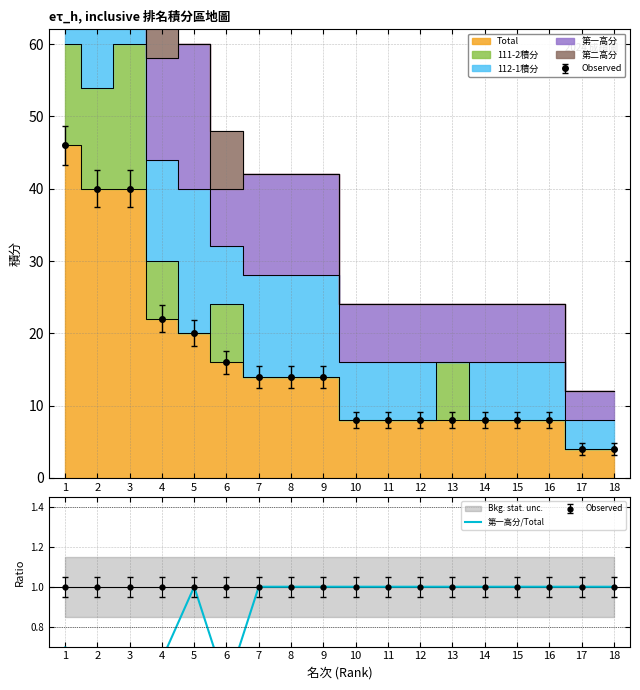

Reading left to right, extract all data points from this chart.

1=0.7	2=0.6	3=0.5	4=0.6	5=1.0	6=0.5	7=1.0	8=1.0	9=1.0	10=1.0	11=1.0	12=1.0	13=1.0	14=1.0	15=1.0	16=1.0	17=1.0	18=1.0